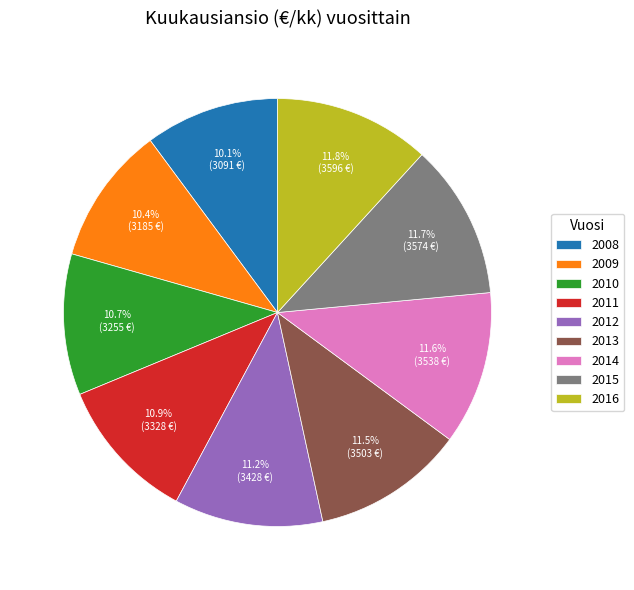

To the nearest percent, what is the combined percentage of 2016 and 2011?

23%